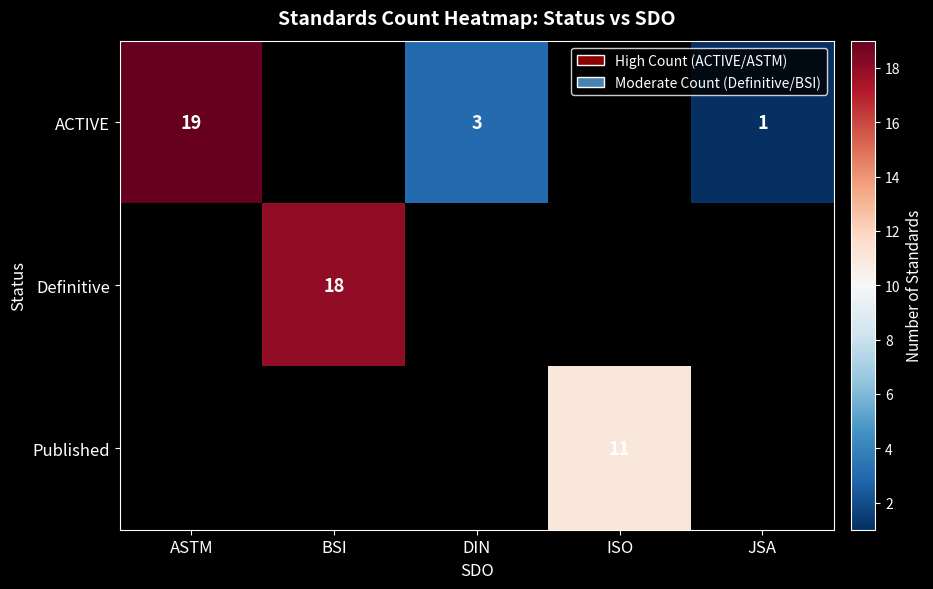

What is the difference between the ACTIVE values at ASTM and DIN?

16